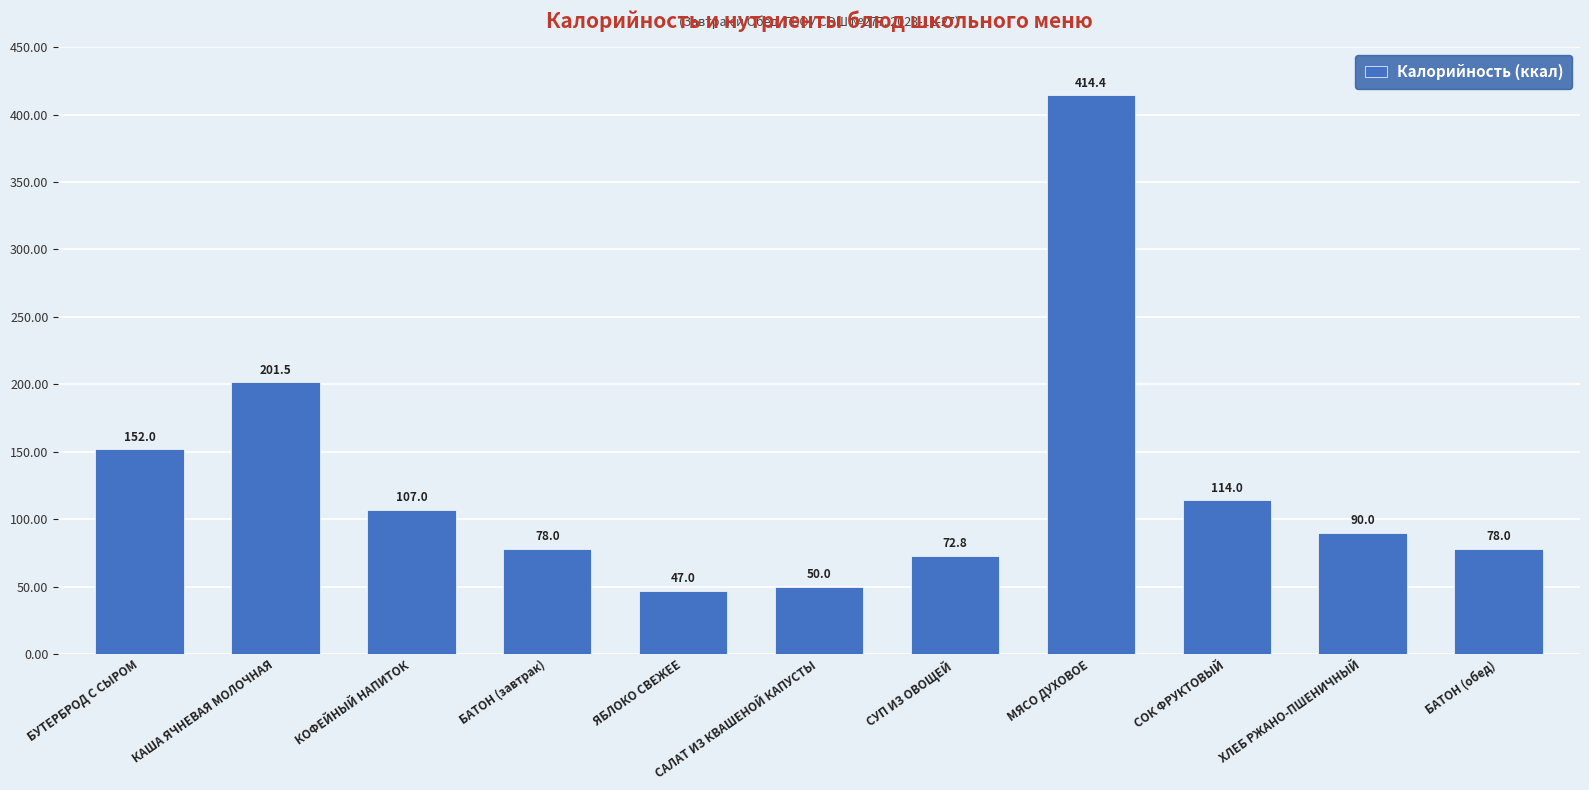

What is the sum of all values?

1404.7